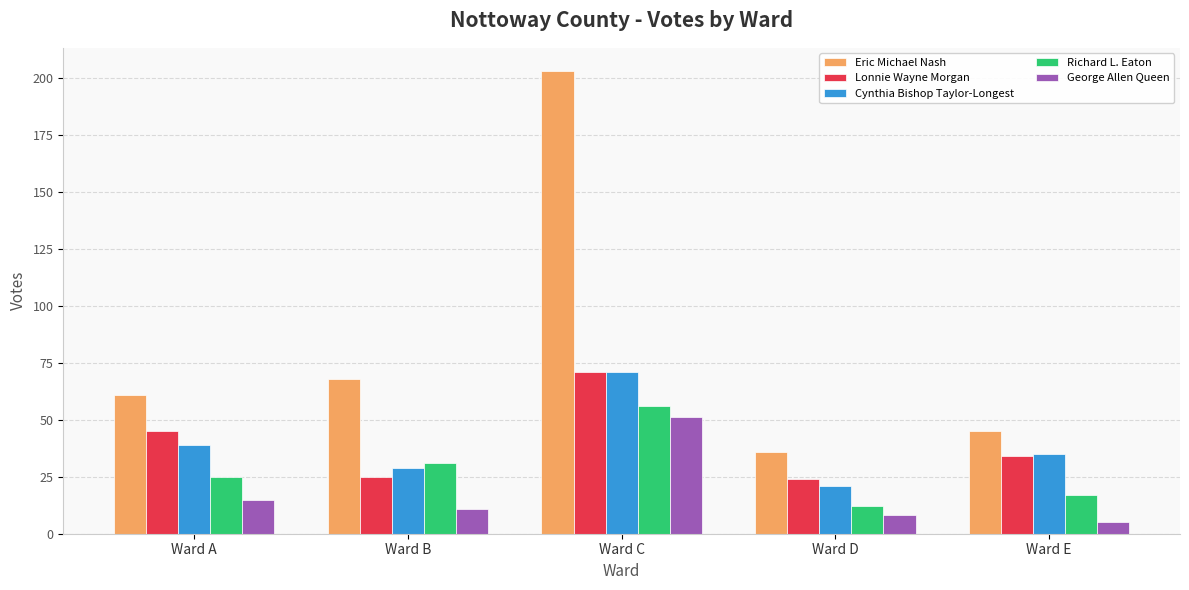

What is the difference between the maximum and minimum values in the Lonnie Wayne Morgan series?

47